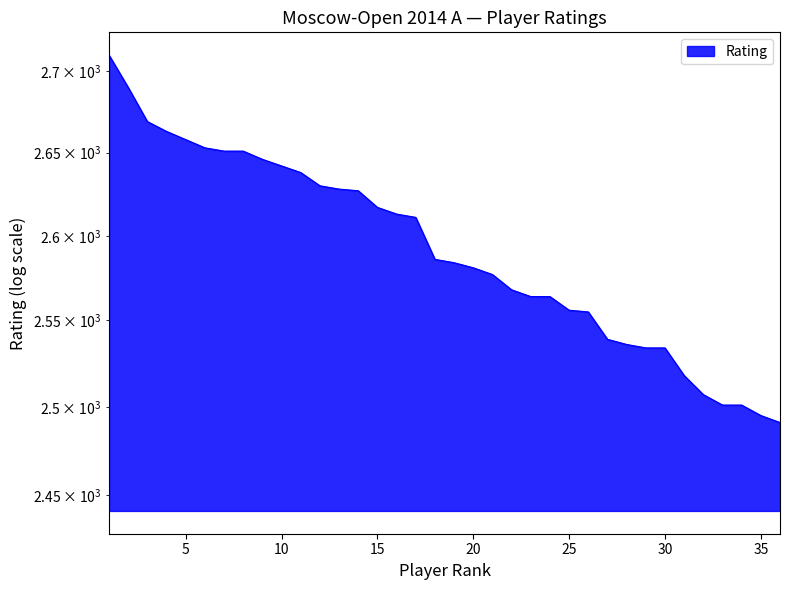

What is the difference between the maximum and minimum values?

219